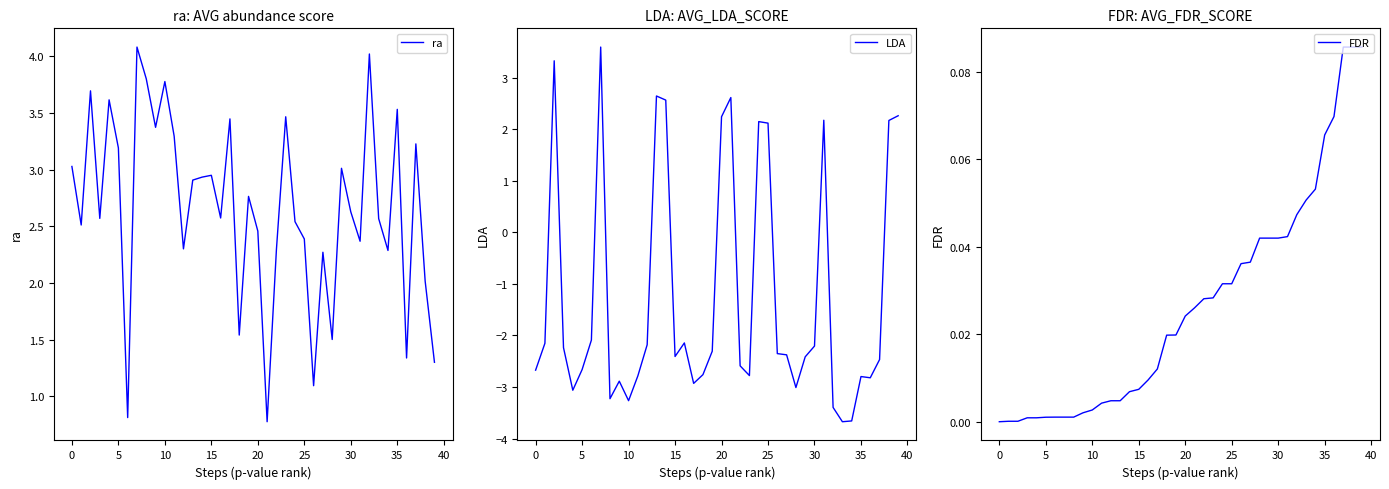

True or false: LDA and ra intersect in this chart.

True